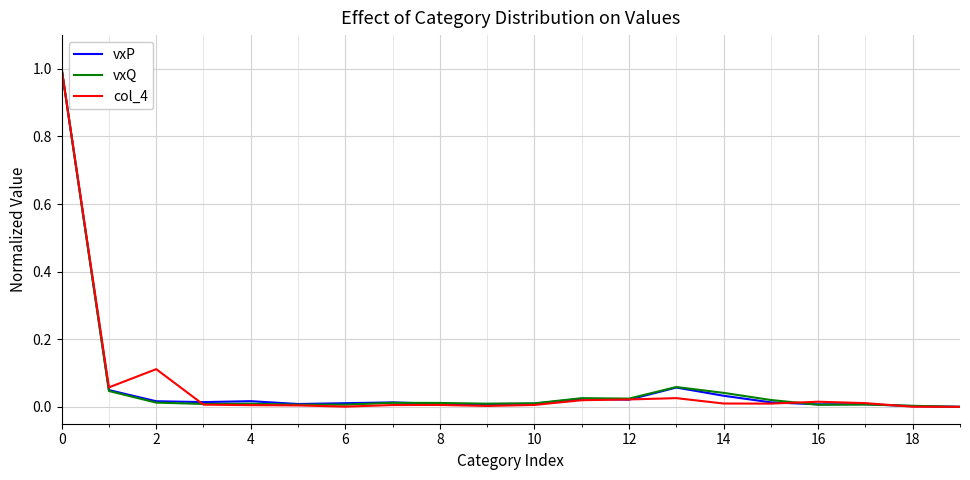

What is the maximum value for col_4?

1.0